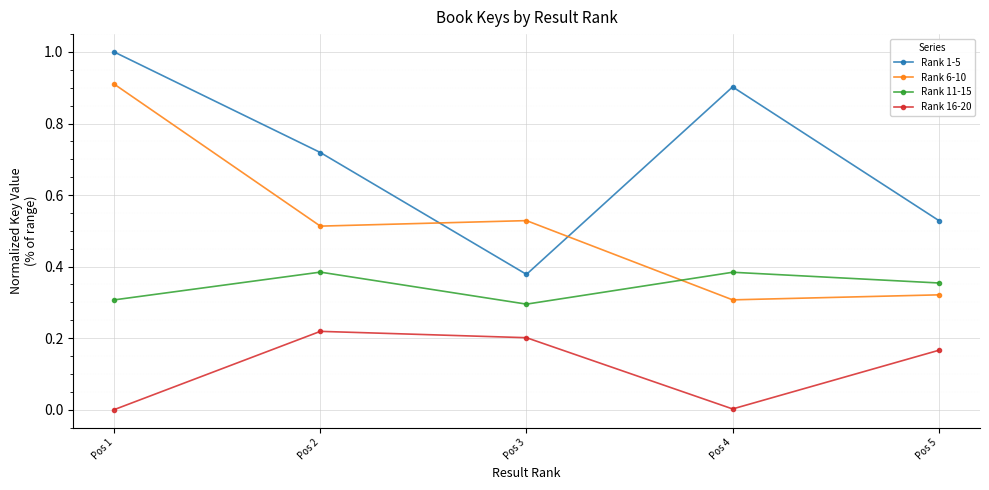

At which category does Rank 6-10 reach its first local valley?

Pos 2